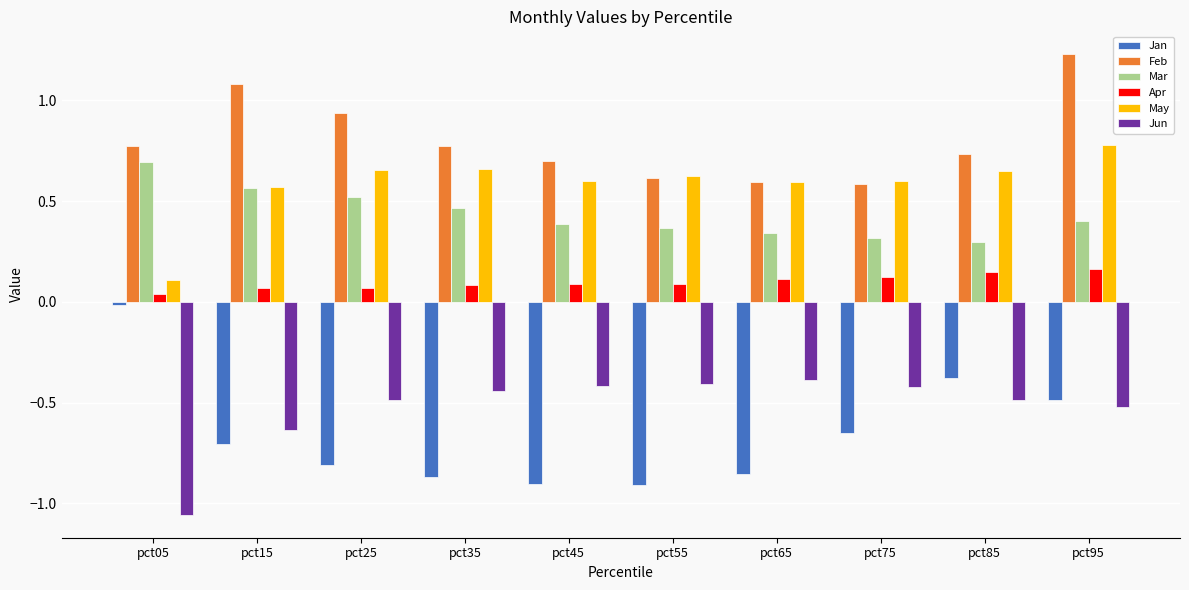

Which series has the largest range (max minus min)?

Jan